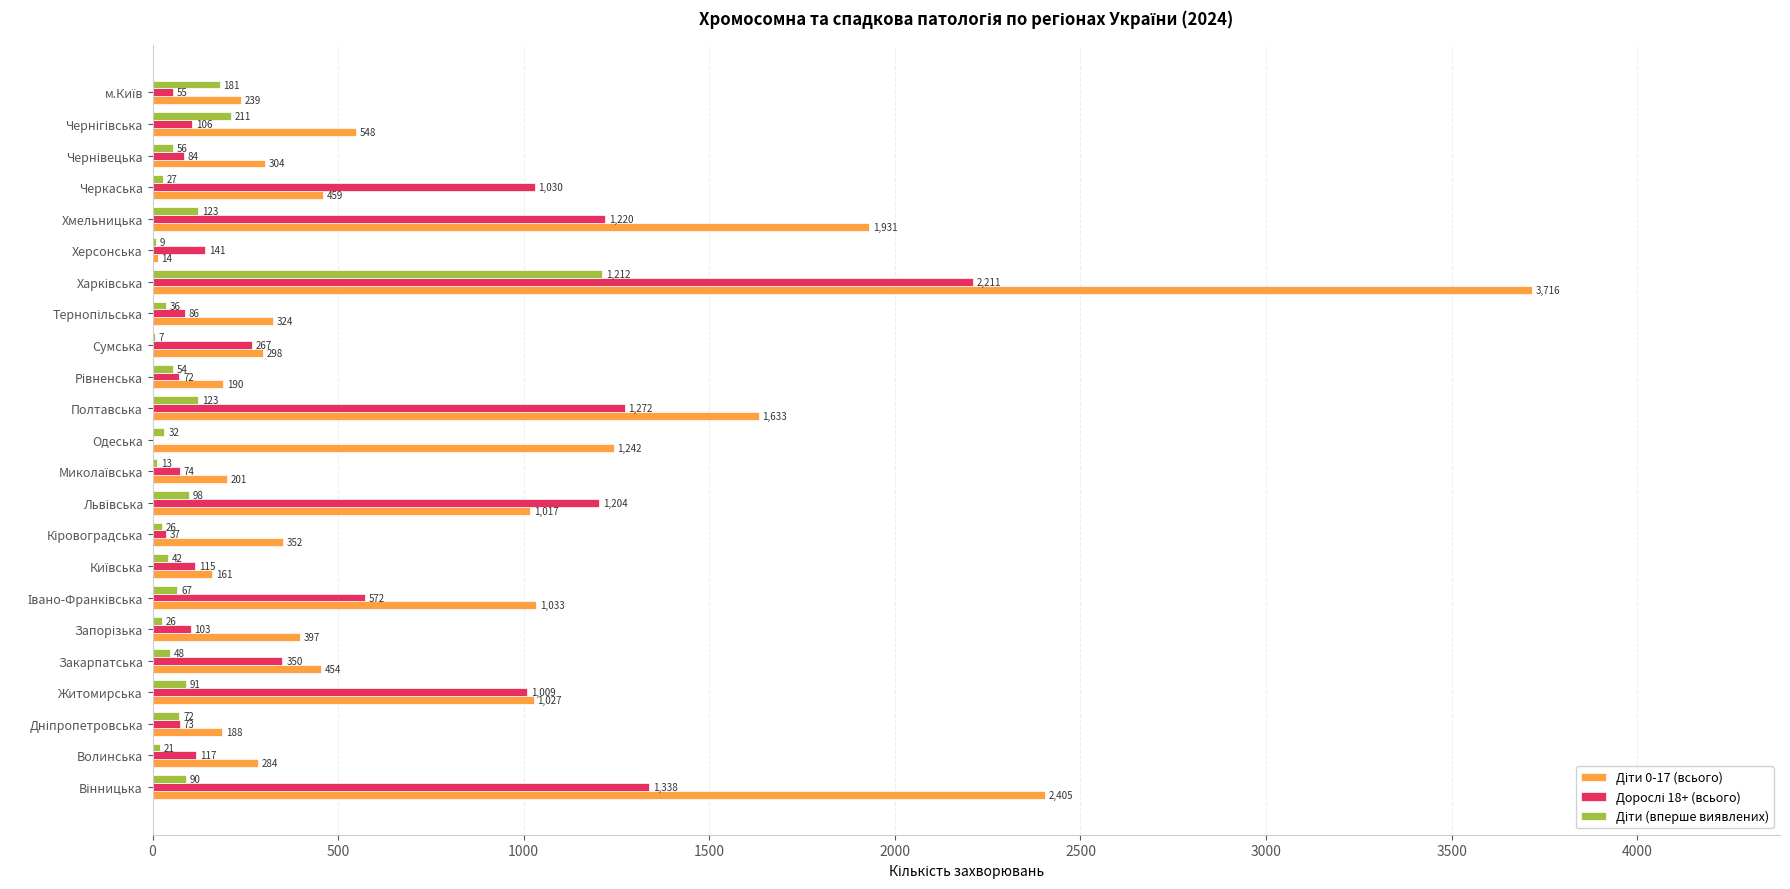

What is the greatest value displayed?

3716